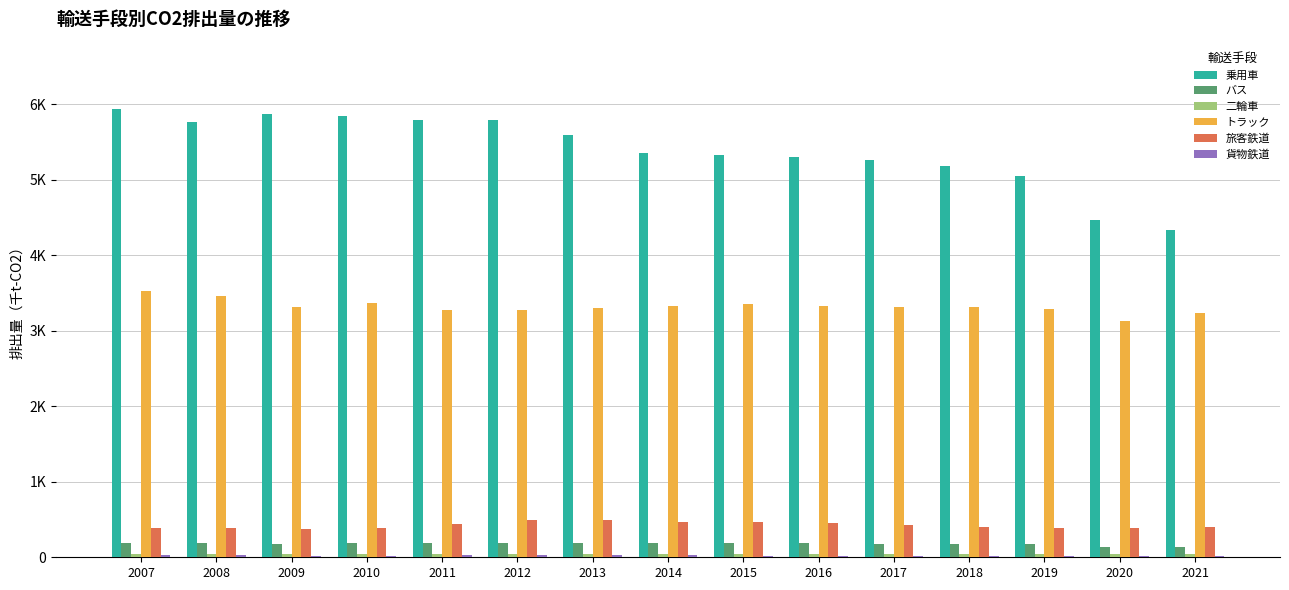

Are the bars horizontal?

No